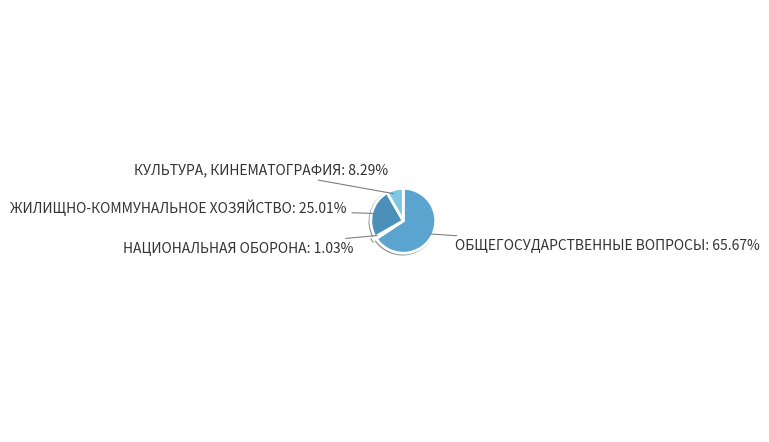

To the nearest percent, what is the difference between the КУЛЬТУРА, КИНЕМАТОГРАФИЯ and ЖИЛИЩНО-КОММУНАЛЬНОЕ ХОЗЯЙСТВО slice percentages?

17%